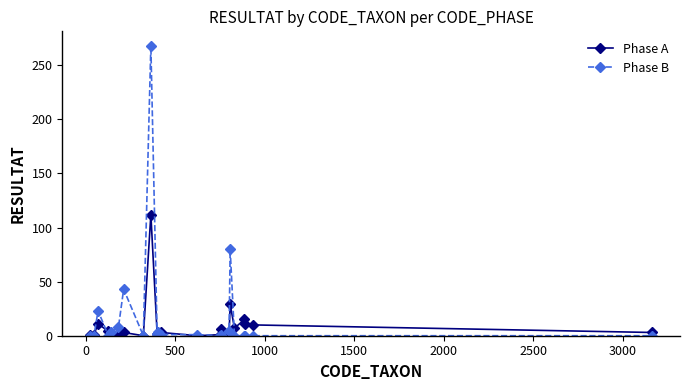

True or false: Phase B and Phase A cross at least once.

True